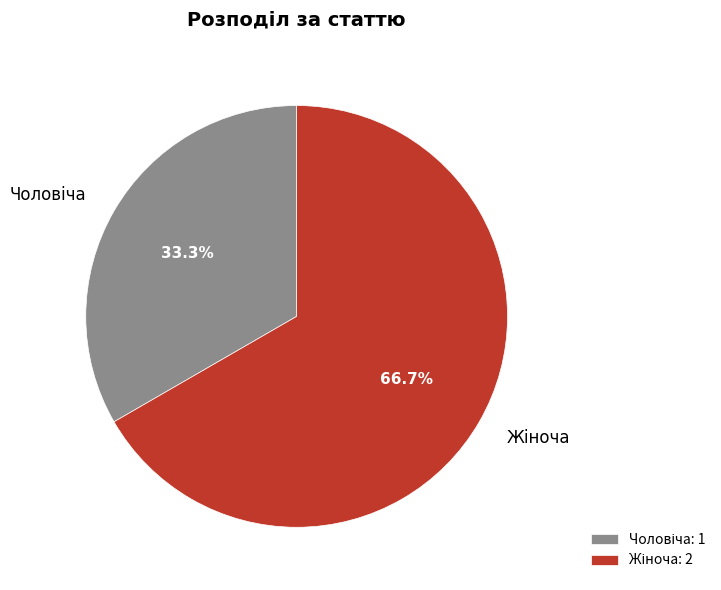

Is there a majority slice in this chart?

Yes